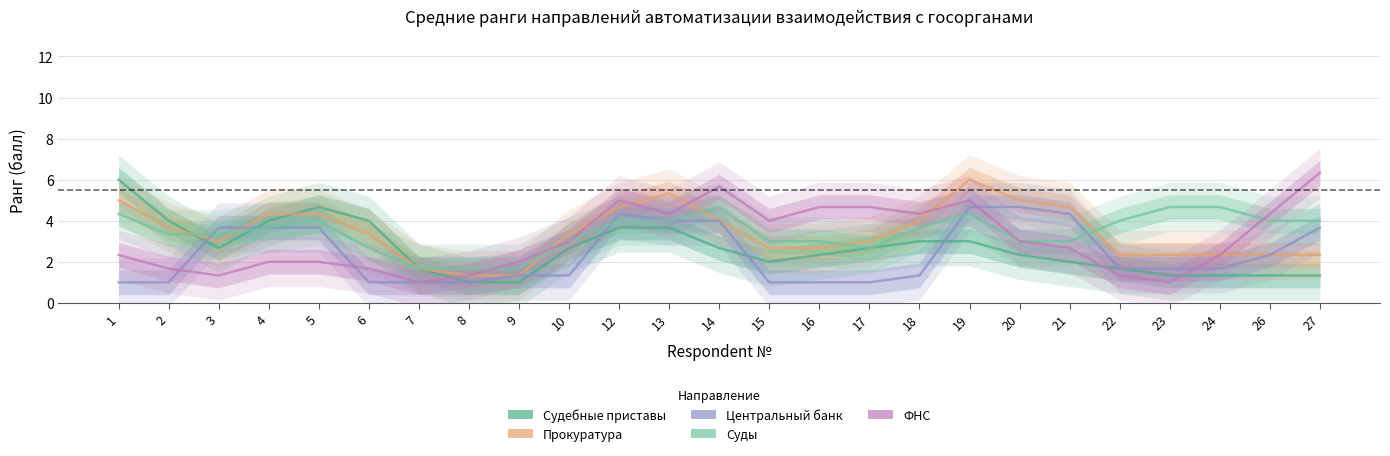

Which series has the largest total across all categories?

Суды